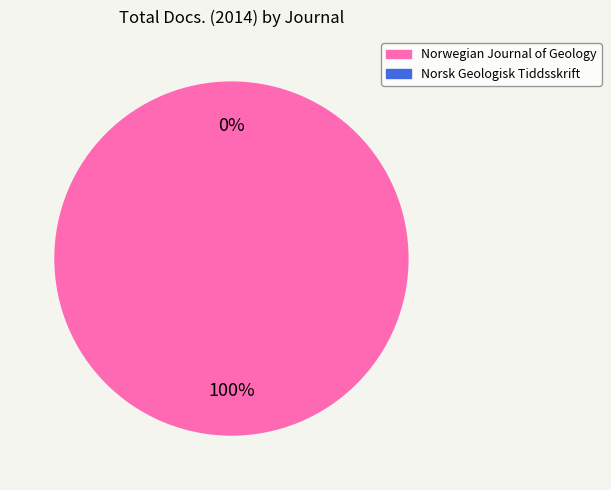

How many slices are in this pie chart?

2